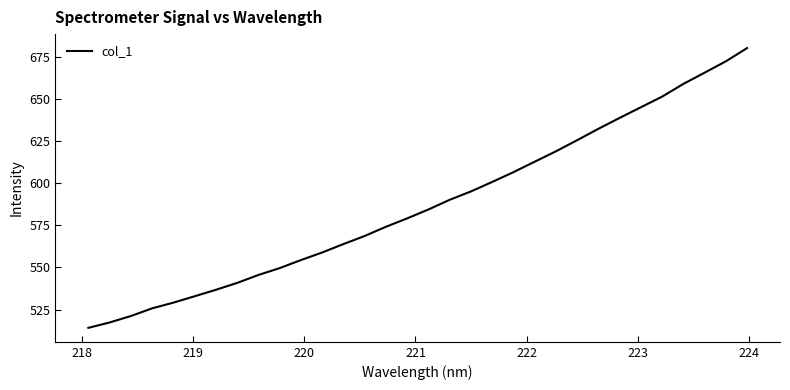

What is the minimum value shown in the chart?

514.2